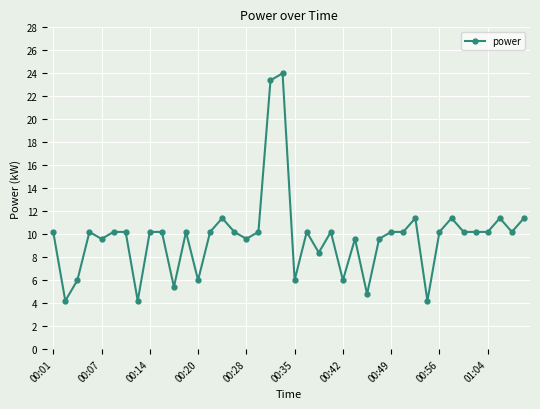

What is the difference between the maximum and minimum values?

19.8